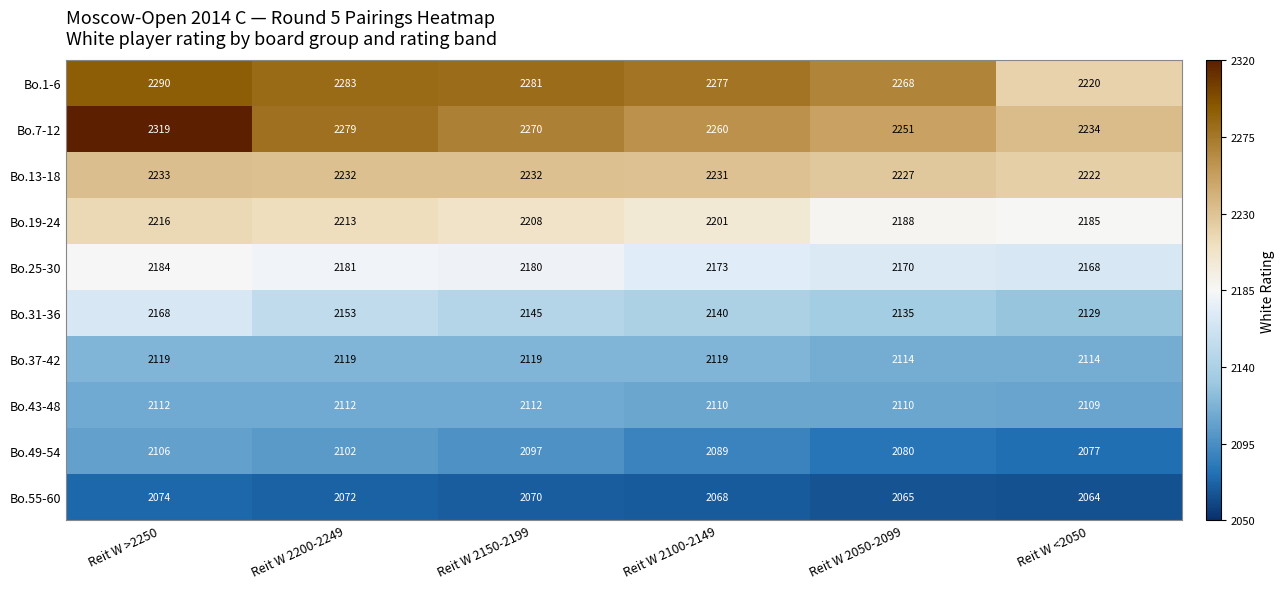

What is the spread (max minus min) of values at Reit W <2050?

170